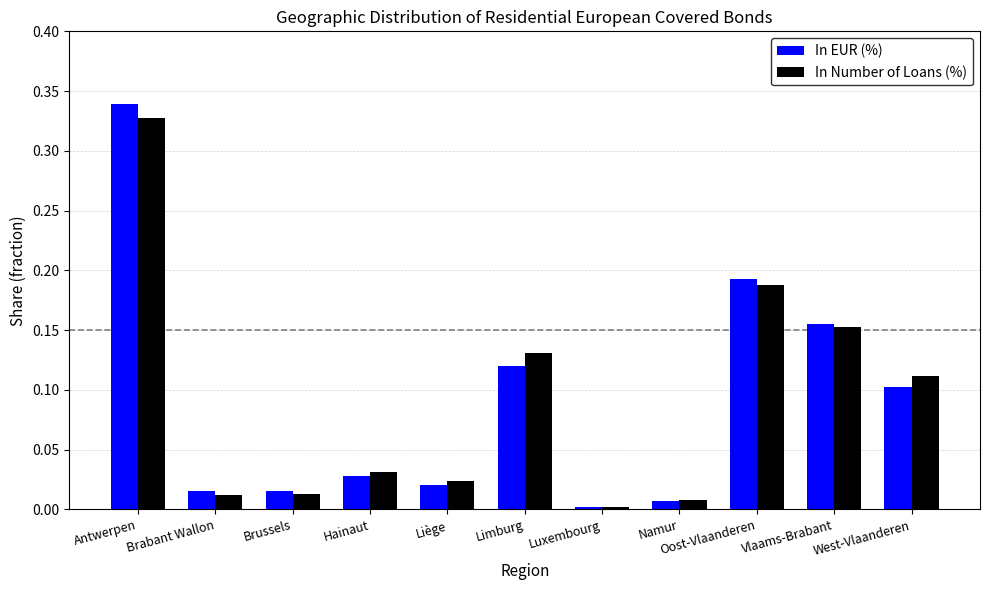

Which series has the largest range (max minus min)?

In EUR (%)